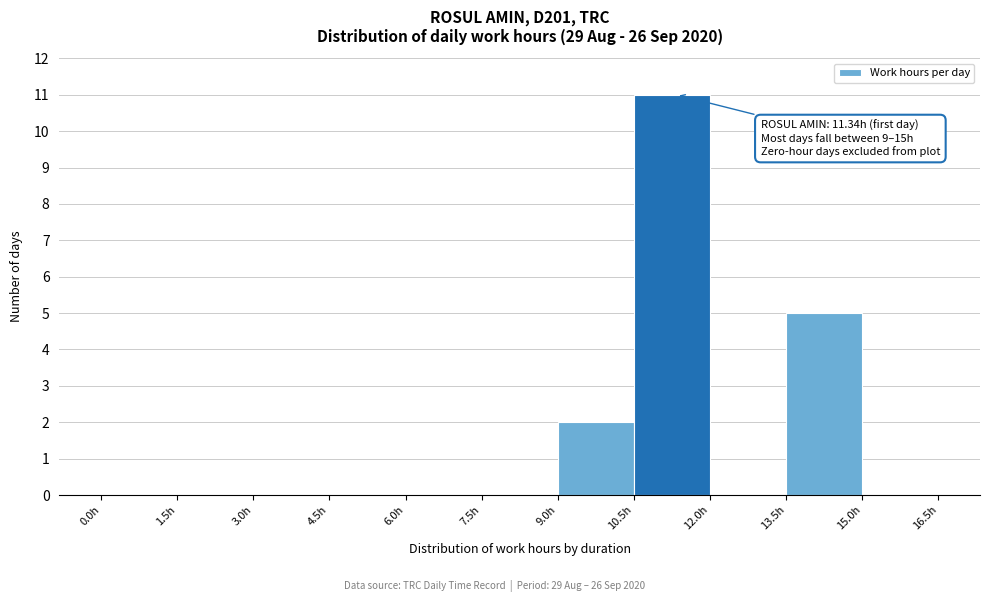

Over which range of the x-axis is the bar tallest?

10.5 to 12.0